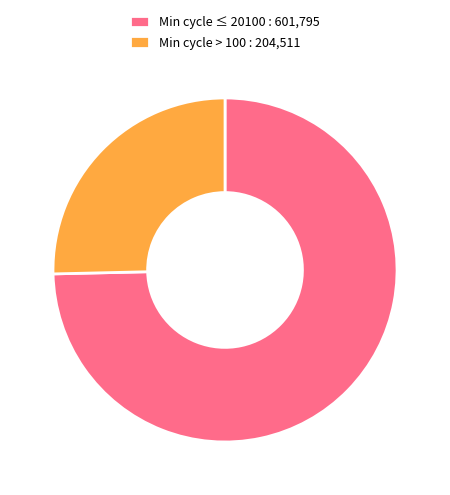

Combined, do Min cycle > 100 : 204,511 and Min cycle ≤ 20100 : 601,795 account for over 50%?

Yes